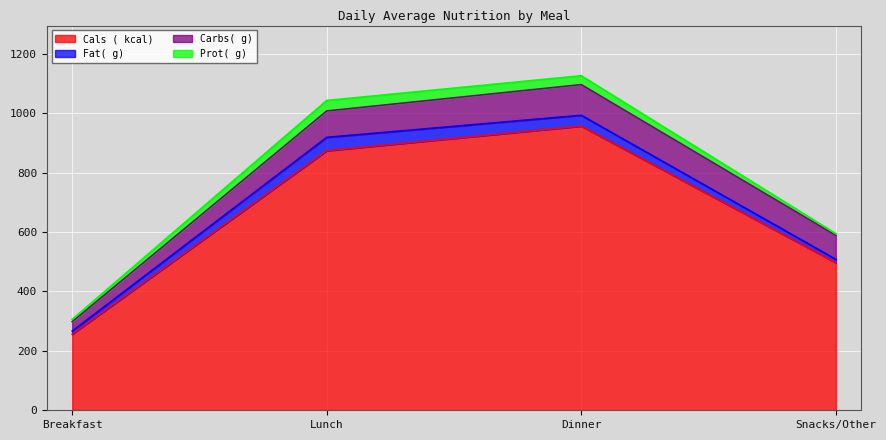

How many lines are shown in the chart?

4